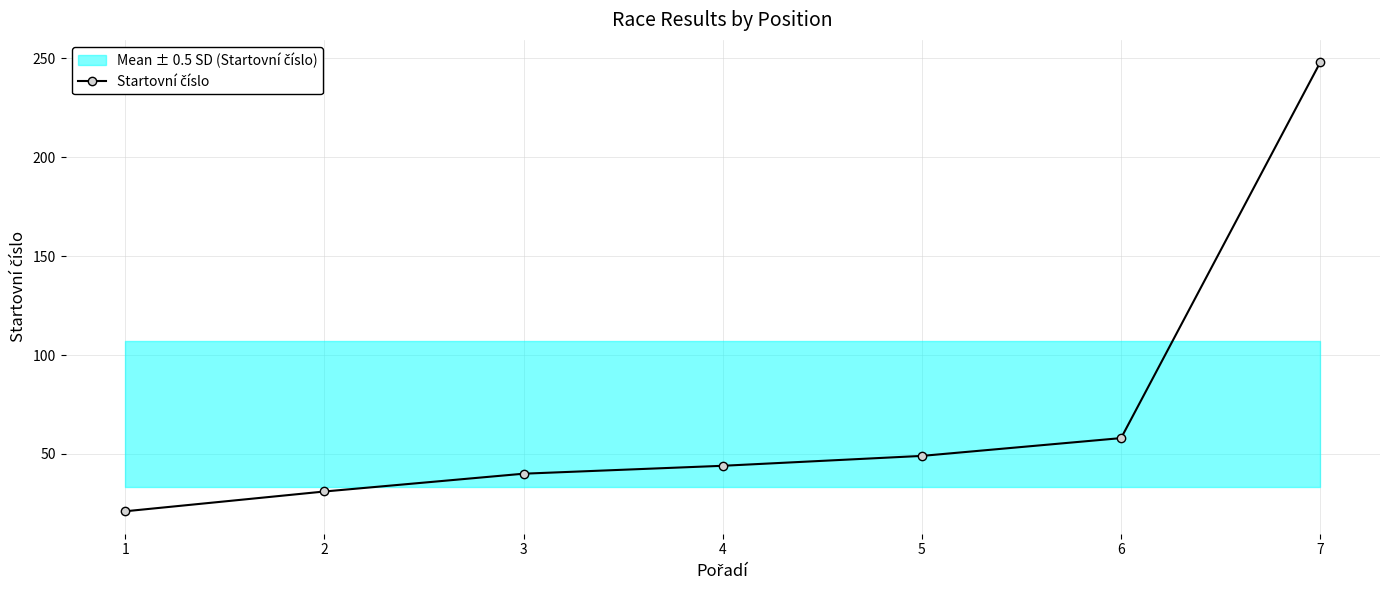

Reading right to left, extract all data points from this chart.

7=248	6=58	5=49	4=44	3=40	2=31	1=21